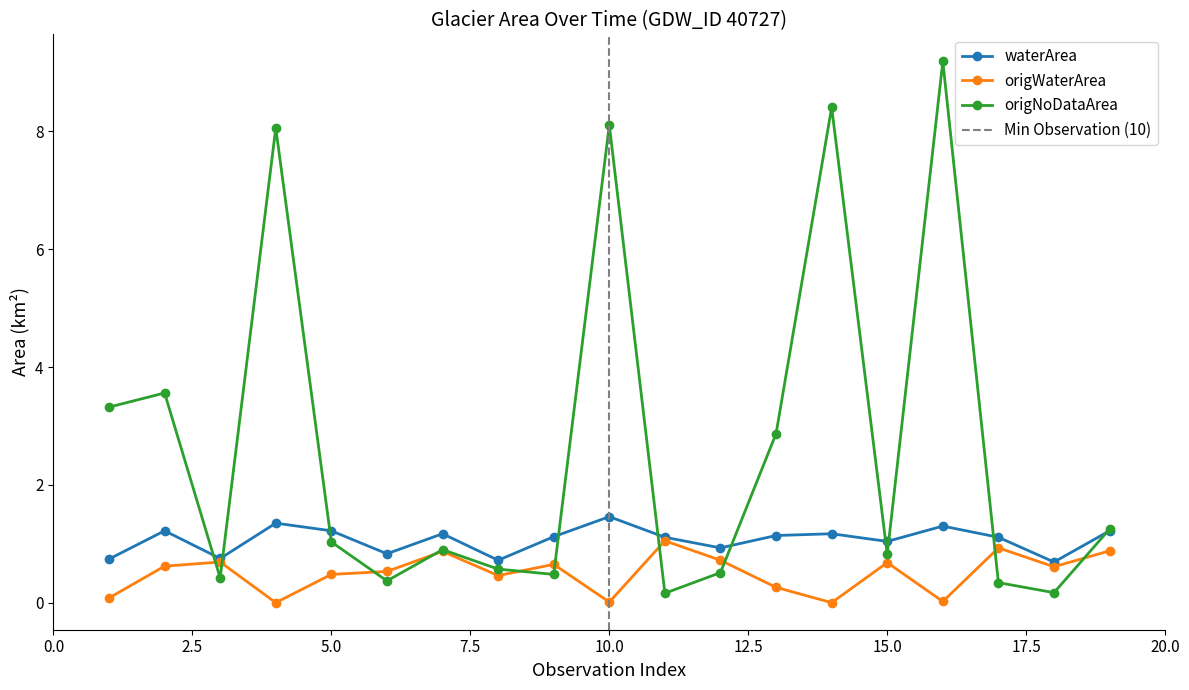

What is the sum of all waterArea values?

20.3